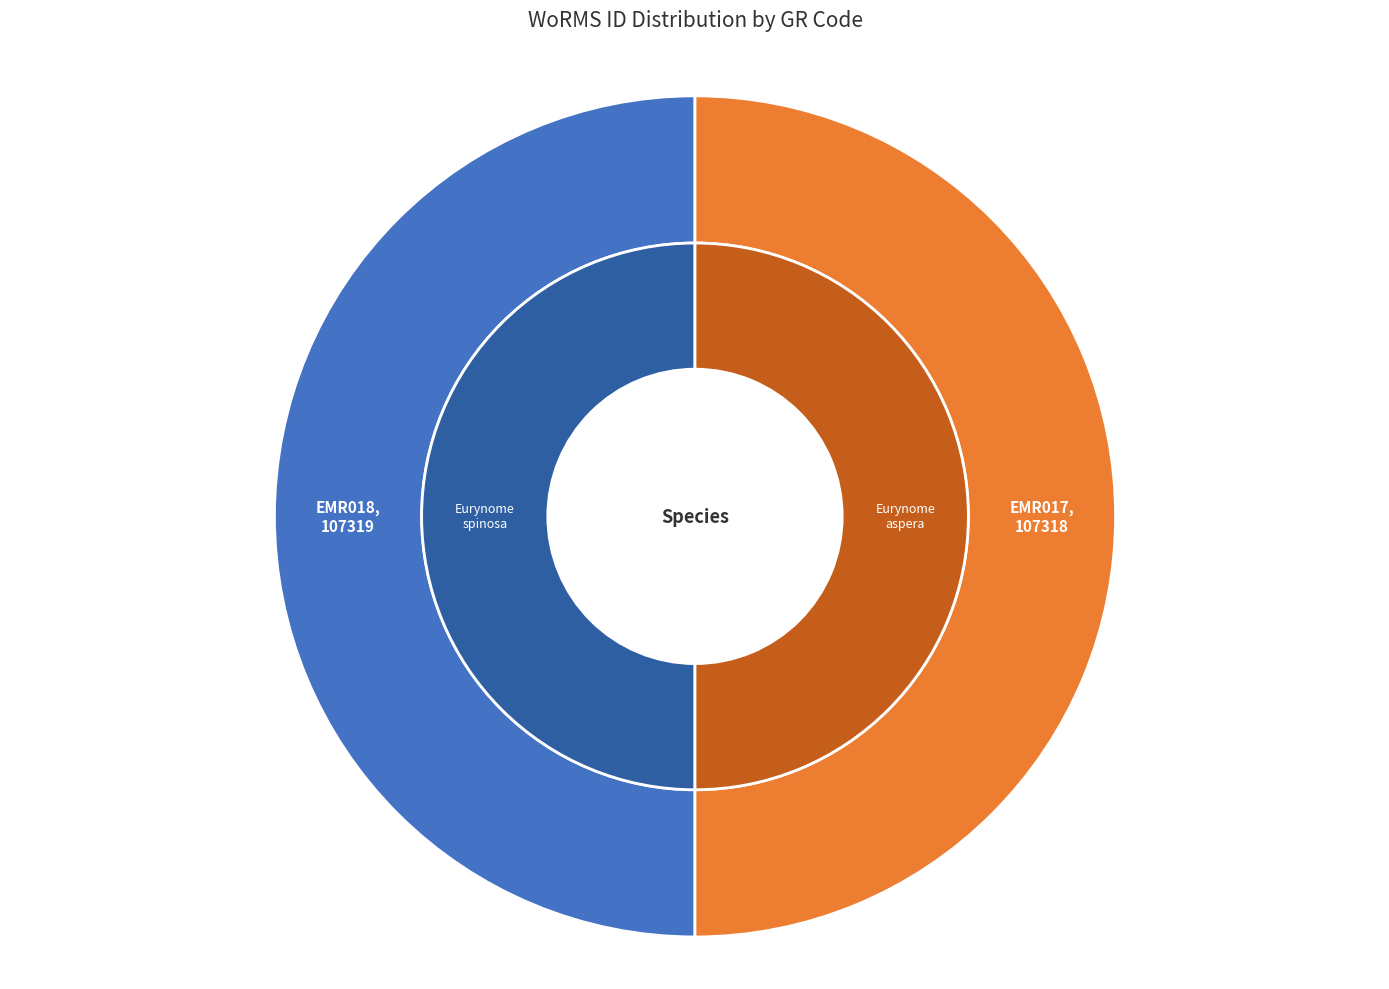

Which slice is the smallest?

EMR017